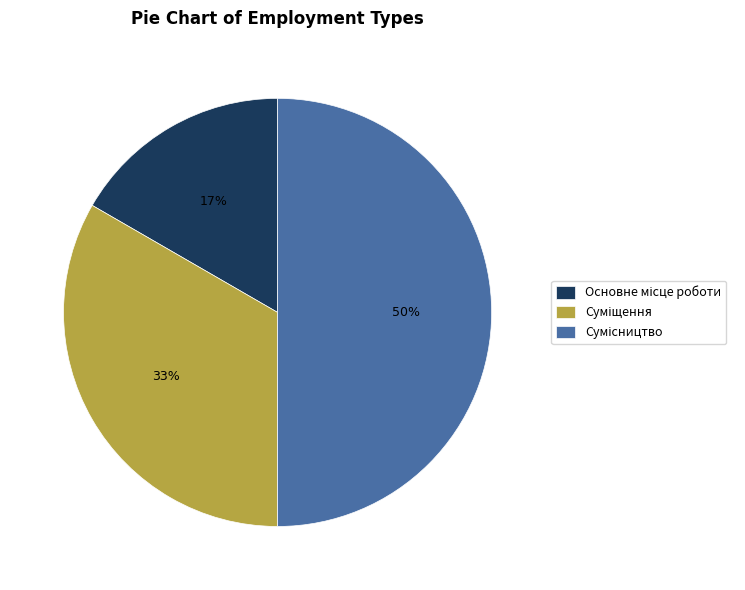

How many slices are in this pie chart?

3